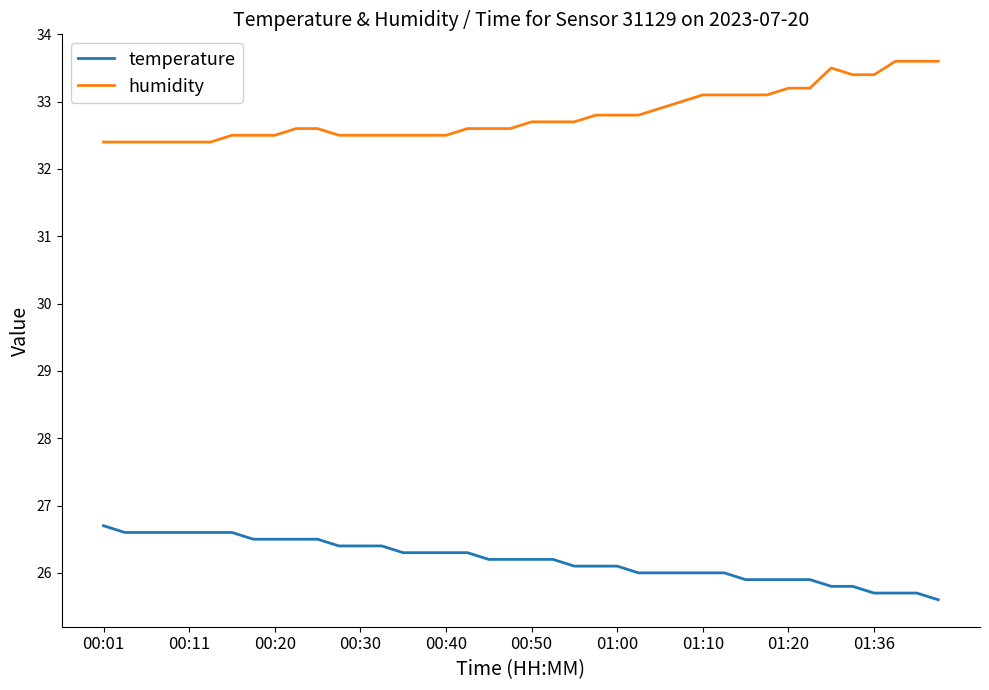

What is the difference between the maximum and minimum values in the humidity series?

1.2